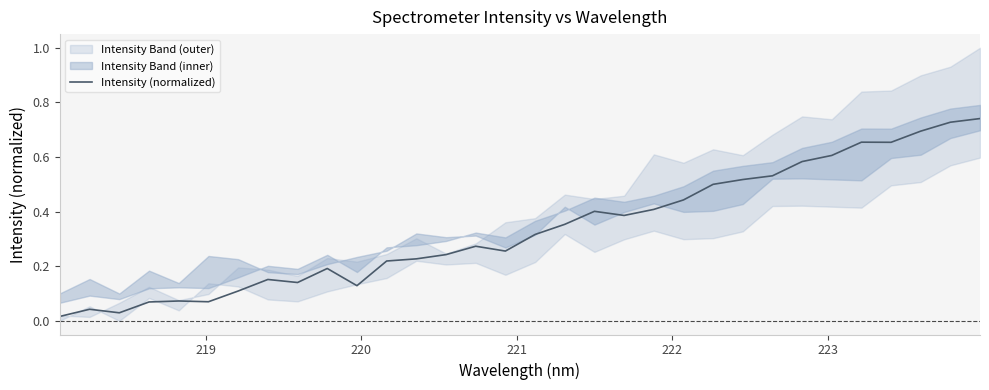

Reading left to right, transcribe all the data shown in this chart.

0.0	0.0	0.0	0.1	0.1	0.1	0.1	0.2	0.1	0.2	0.1	0.2	0.2	0.2	0.3	0.3	0.3	0.4	0.4	0.4	0.4	0.4	0.5	0.5	0.5	0.6	0.6	0.7	0.7	0.7	0.7	0.7